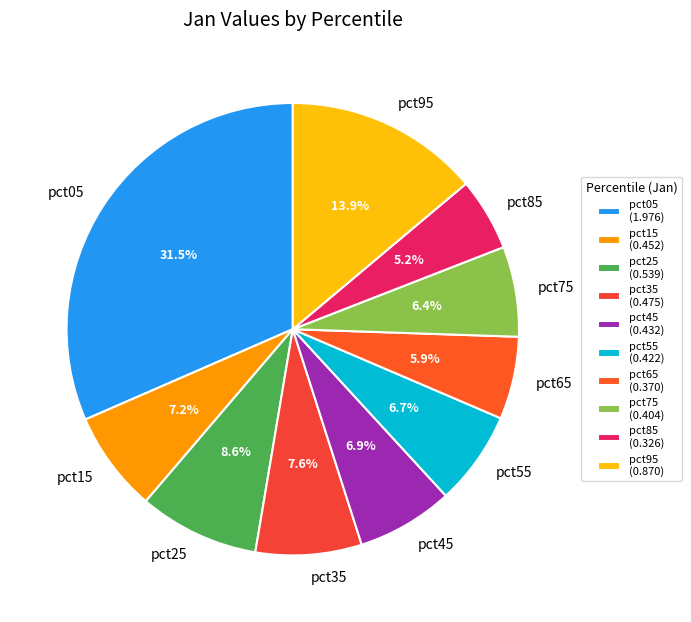

Combined, do pct15 and pct75 account for over 50%?

No